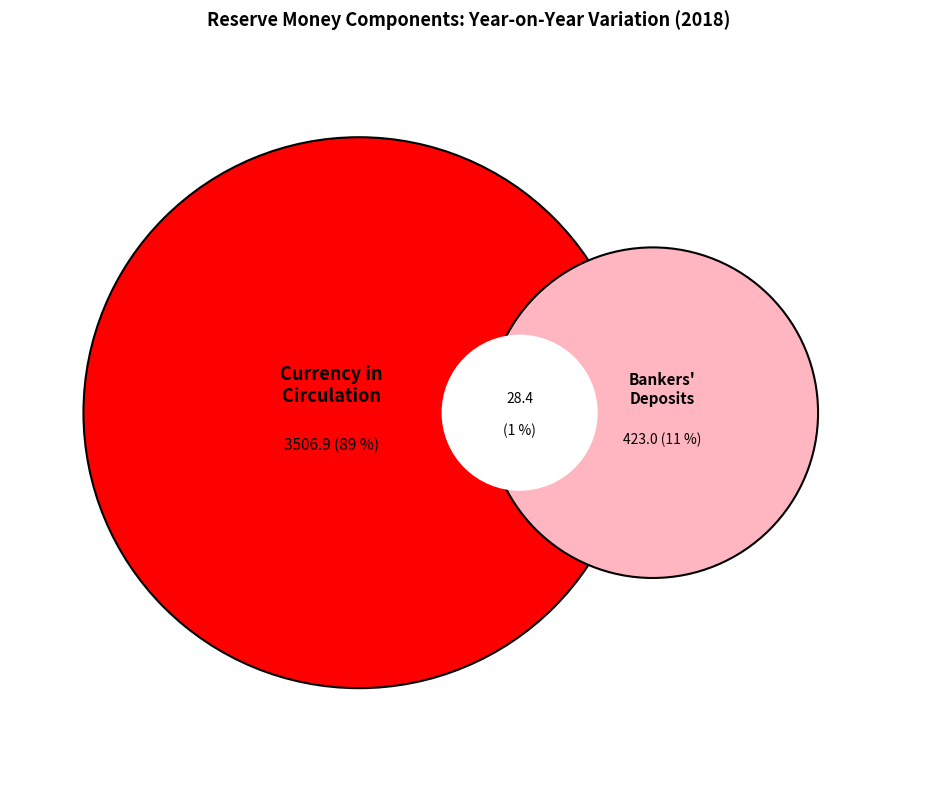

How many segments does this pie chart have?

3